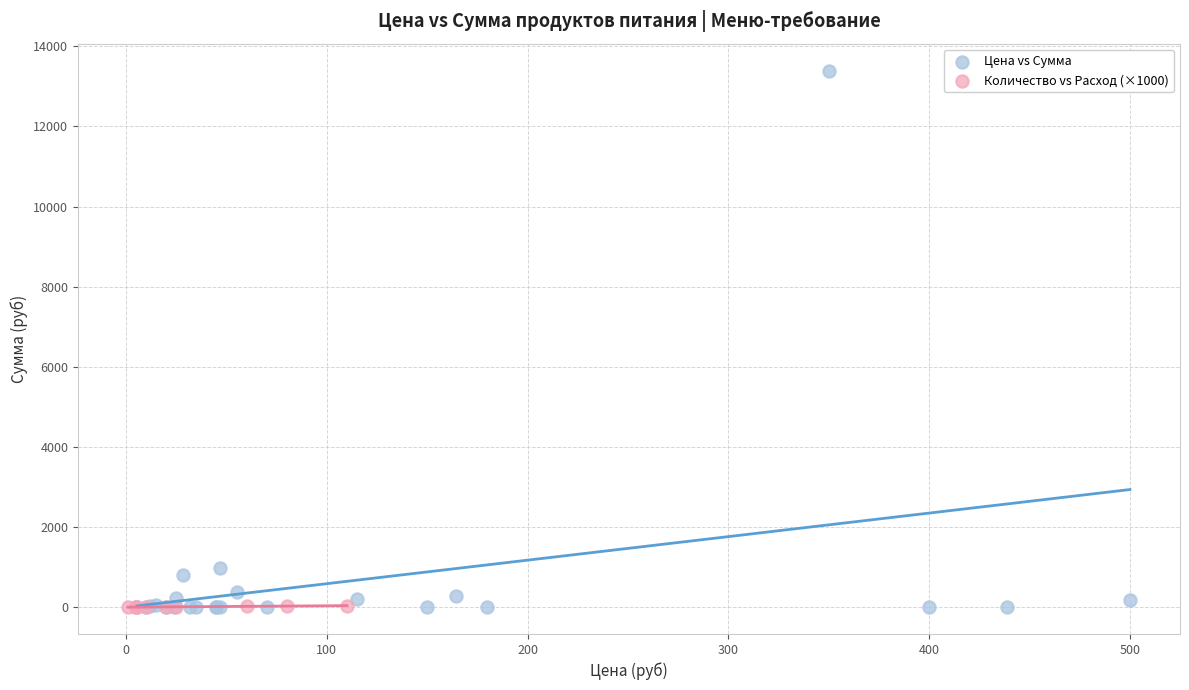

Which series has the largest Y range (max minus min)?

Цена vs Сумма